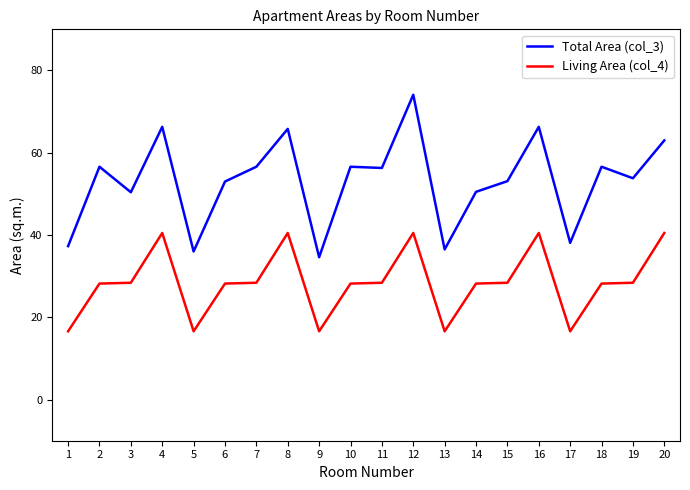

What is the smallest value displayed?

16.6